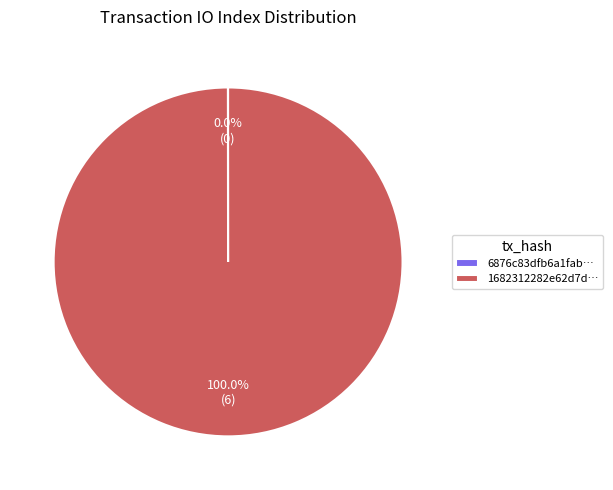

Which slice is the largest?

1682312282e62d7d…